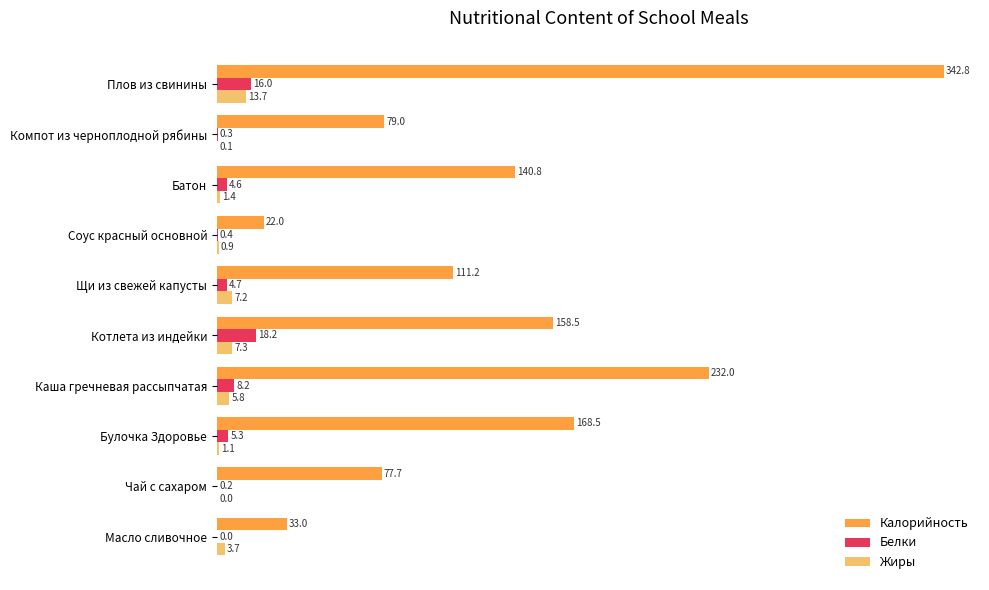

The value of Калорийность at Компот из черноплодной рябины is 79.0. True or false?

True